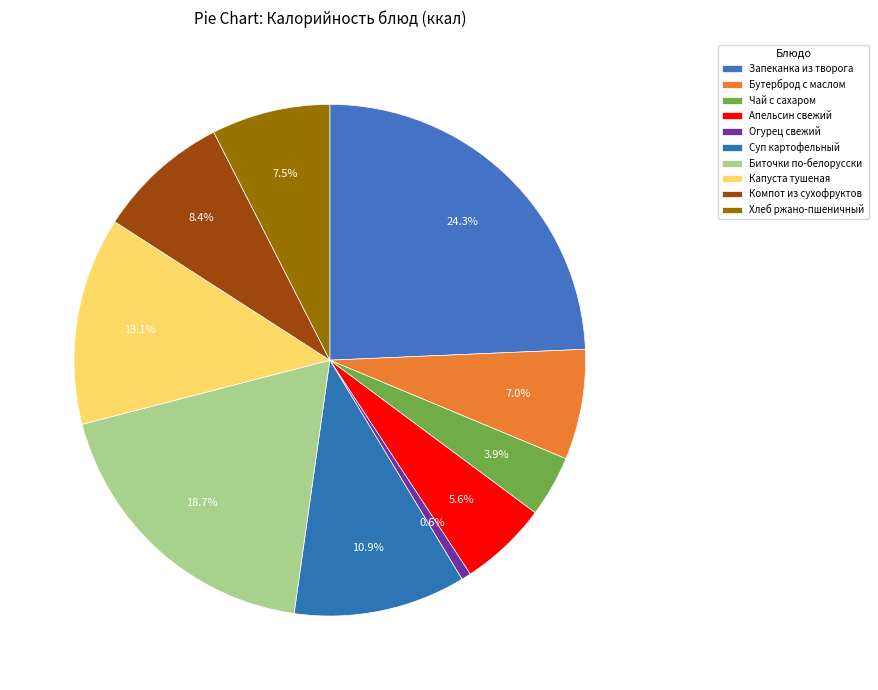

How many segments does this pie chart have?

10